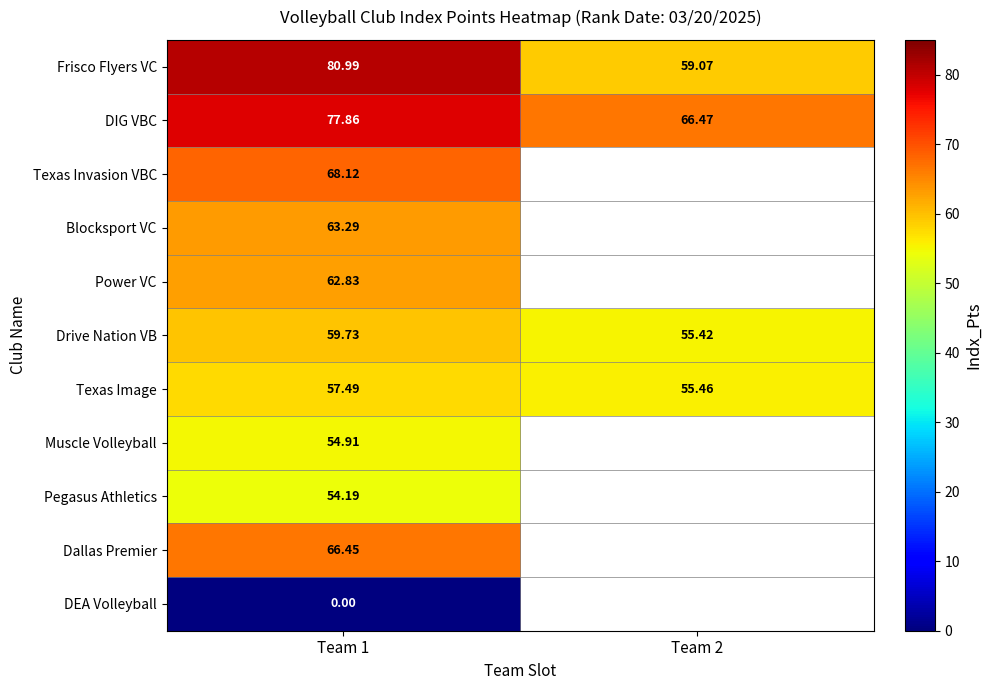

What is the difference between the highest and lowest values at Team 2?

11.1